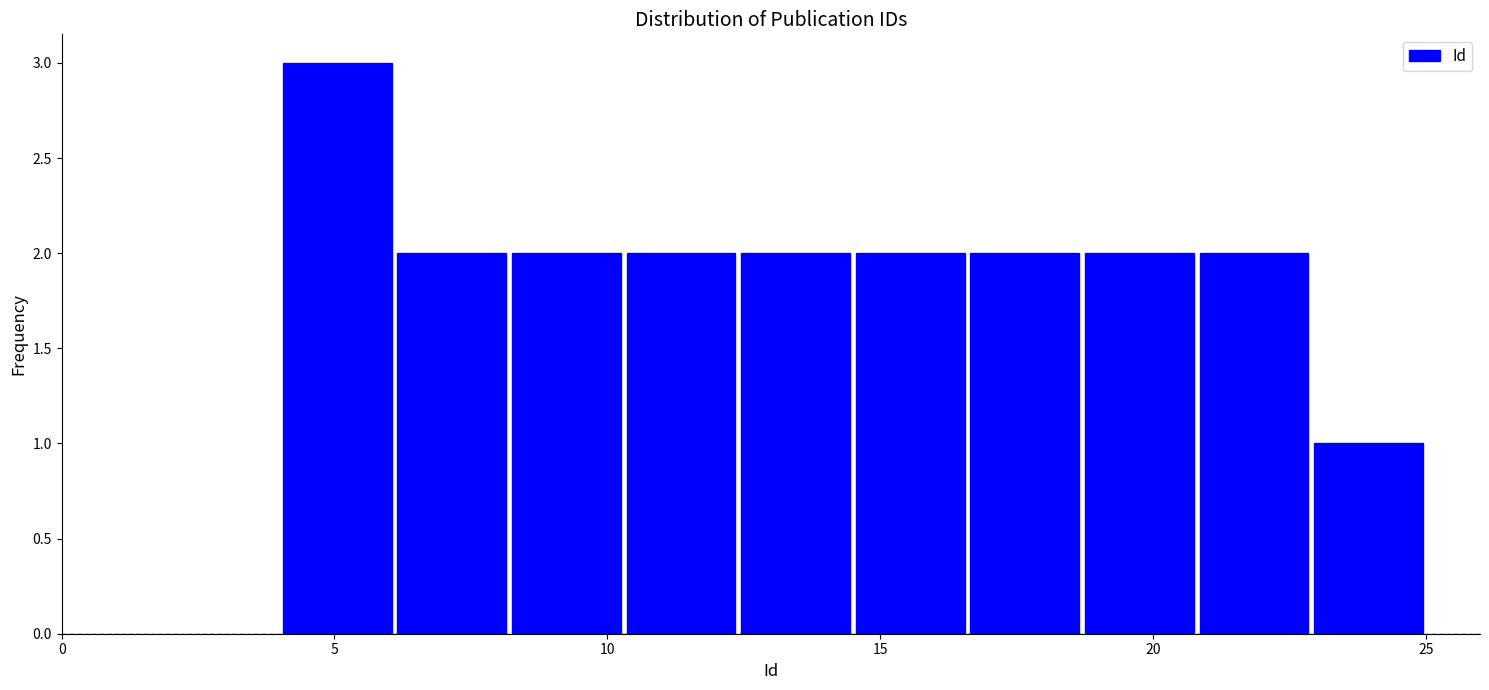

What is the height of the bar covering 18.7 to 20.8 on the x-axis? Neither the bar edges nor the heights are printed on the chart, so give them approximately, as read against the axes.

2